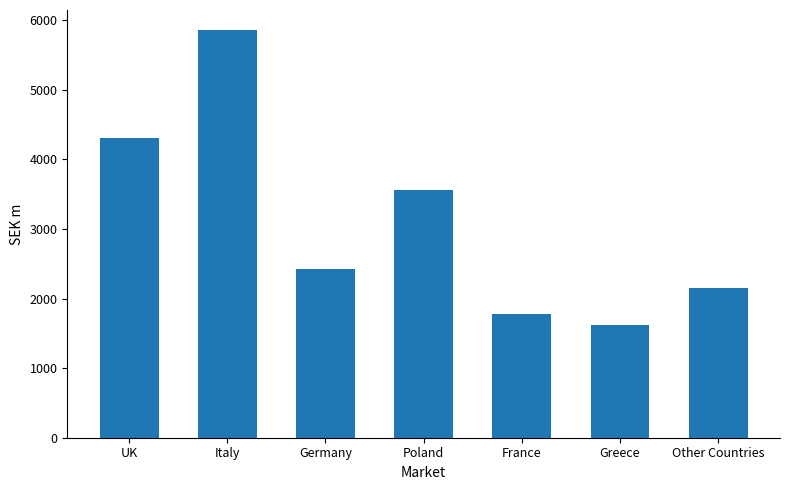

The chart shows a value of 3663.7 at Germany. True or false?

False